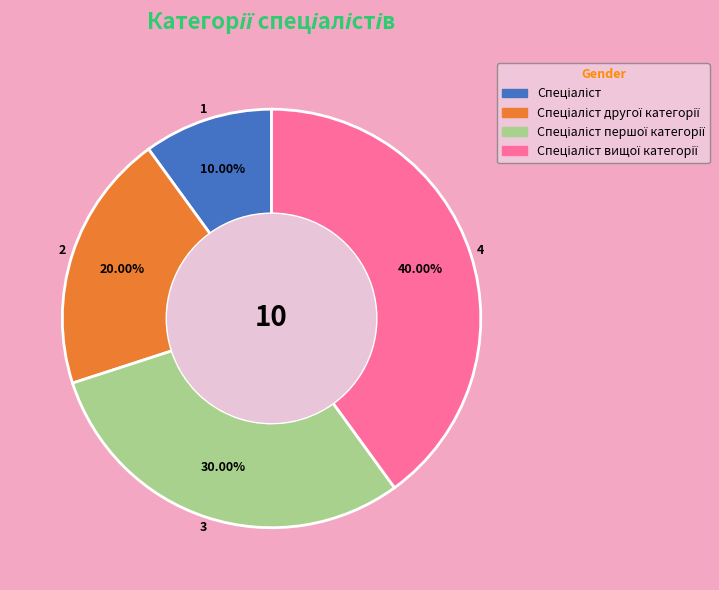

Is there a majority slice in this chart?

No